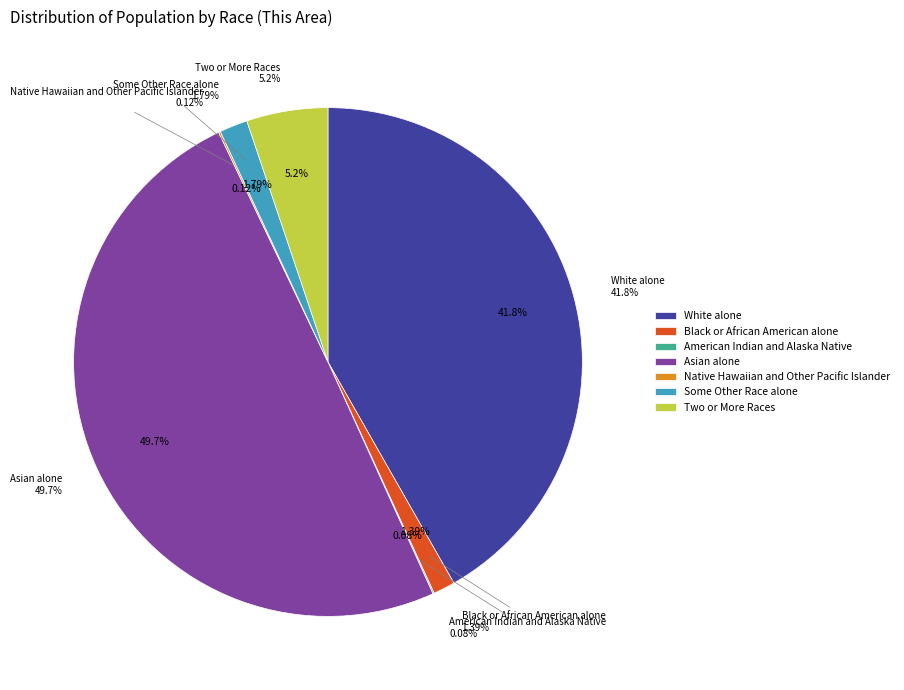

Count the number of slices in the pie.

7